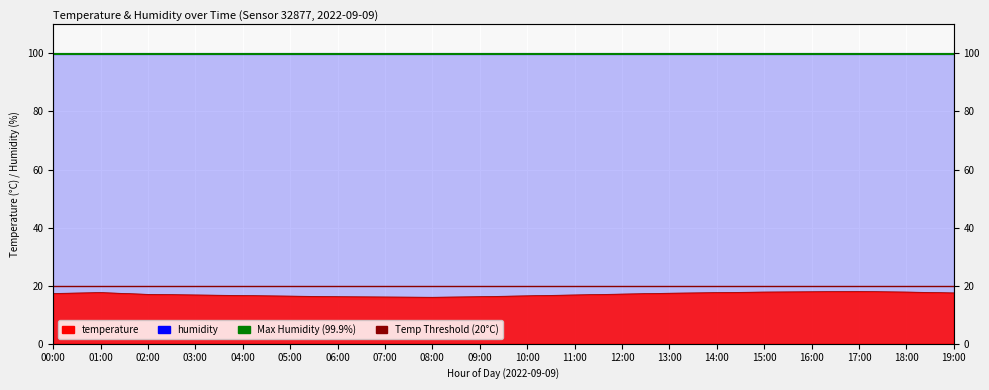

What is the difference between the values at 06:00 and 14:00?

1.4